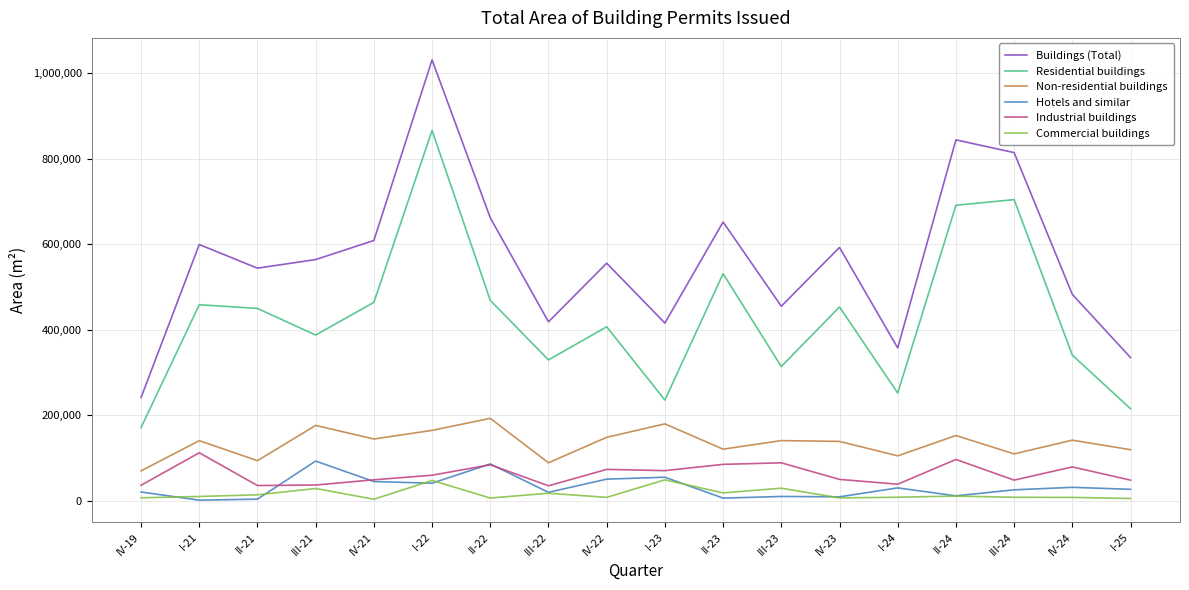

Which series has the largest total across all categories?

Buildings (Total)